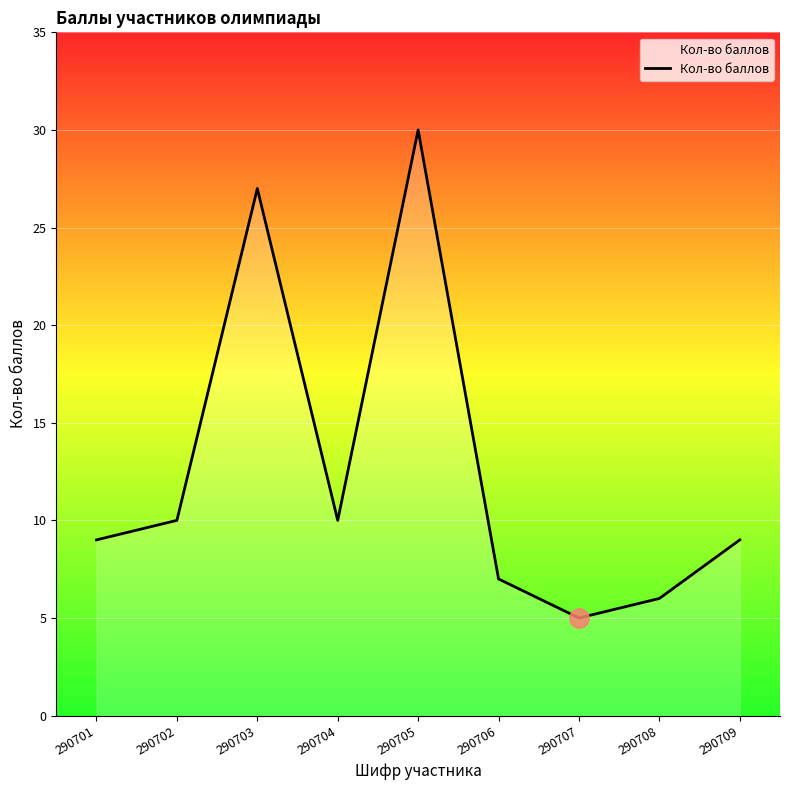

True or false: the data has more than 0 interior local peaks.

True